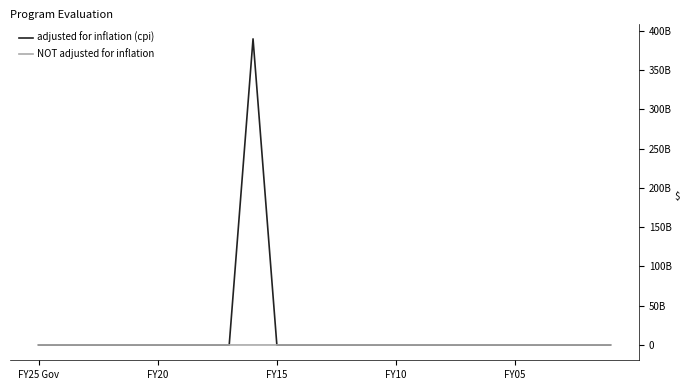

Where is the first local maximum for adjusted for inflation (cpi)?

9